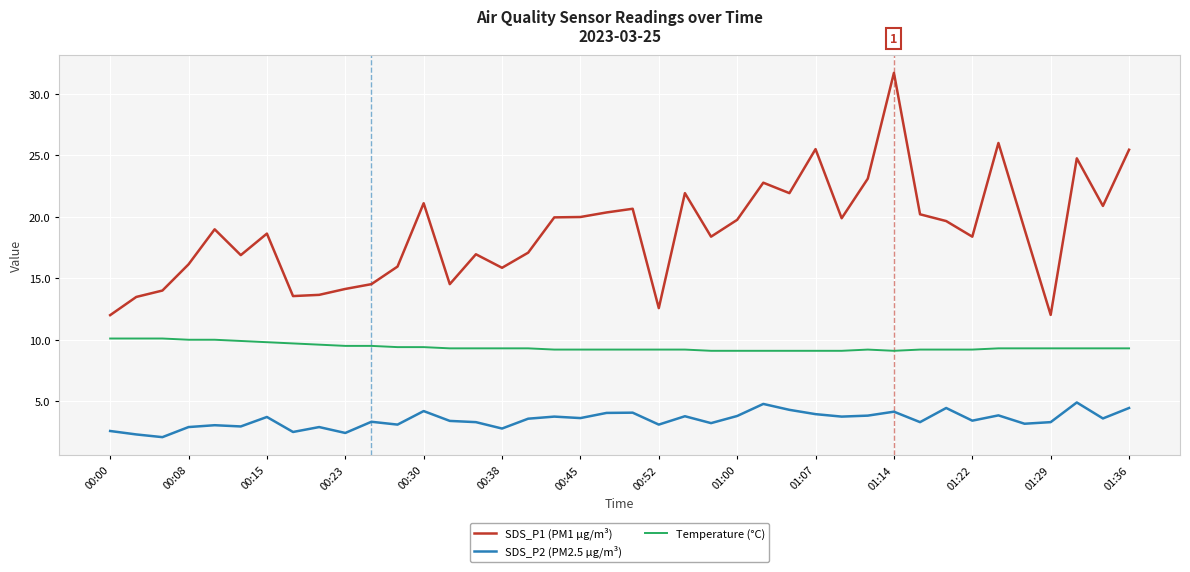

True or false: SDS_P1 (PM1 µg/m³) and Temperature (°C) cross at least once.

False